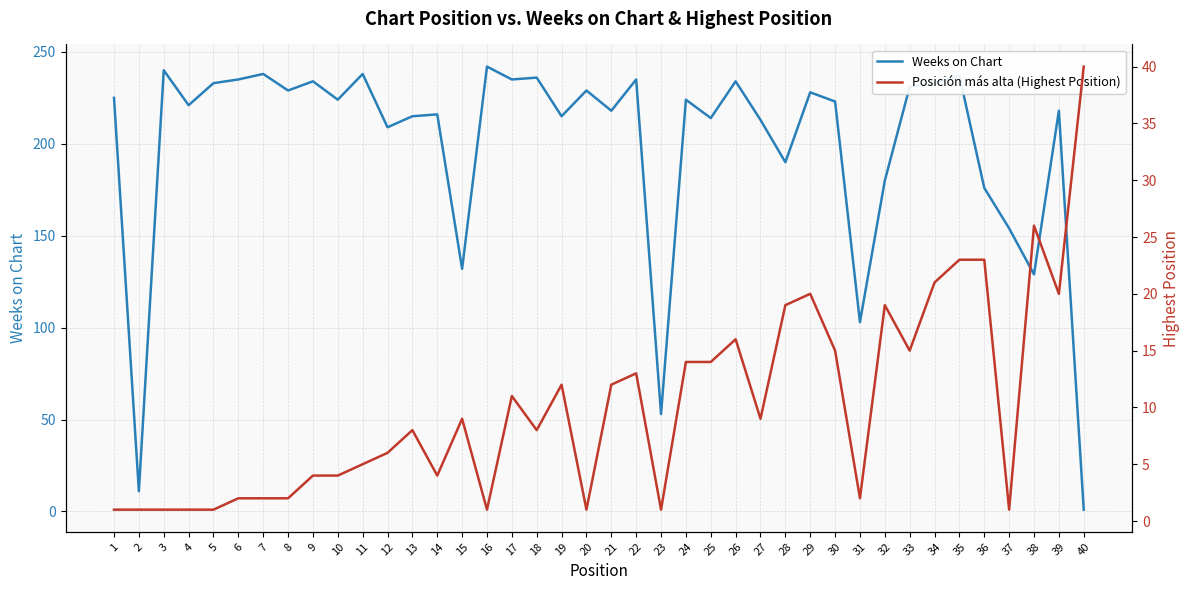

What is the lowest value of the Weeks on Chart series?

1